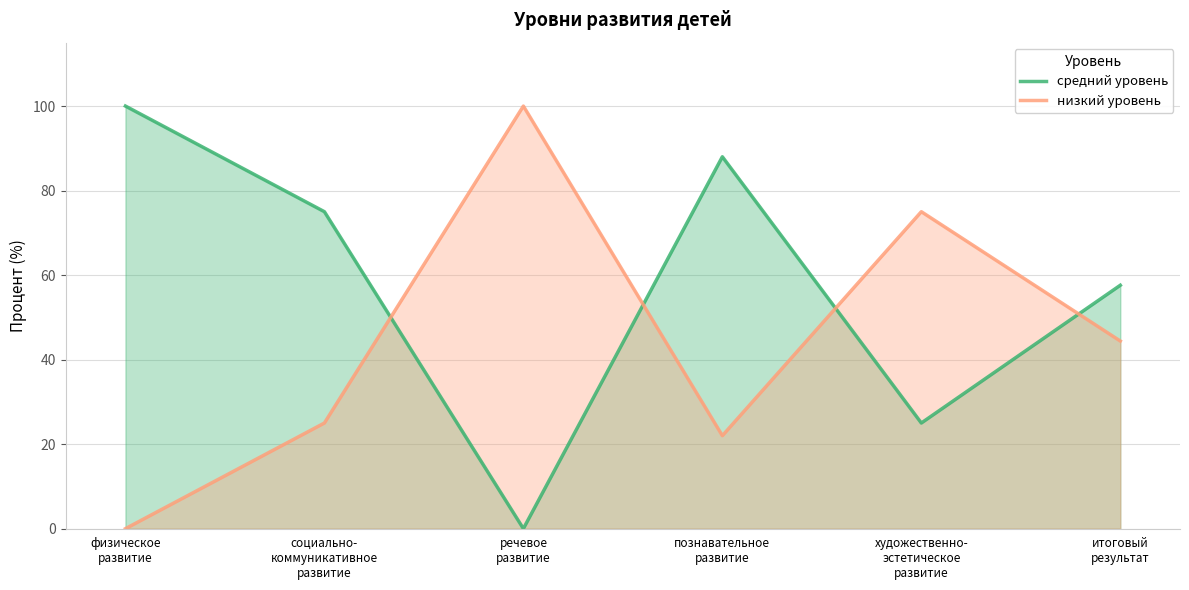

What is the difference between the second highest and second lowest values in the средний уровень series?

63.0